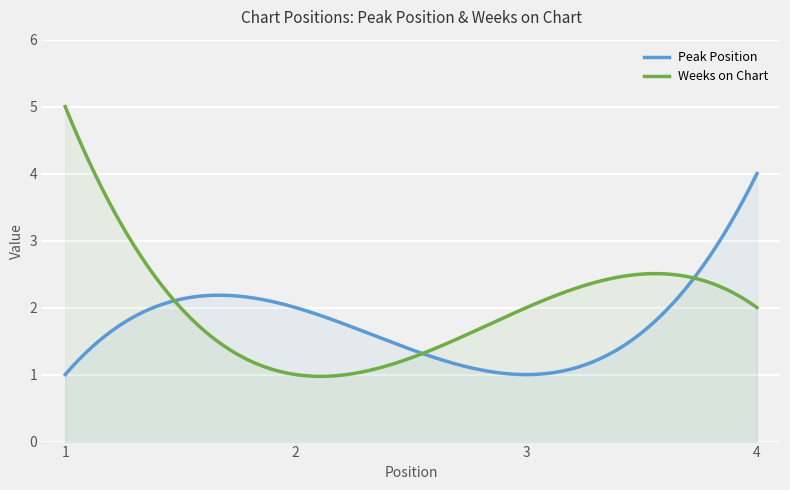

True or false: Peak Position has more than 0 points higher than both neighbors.

True